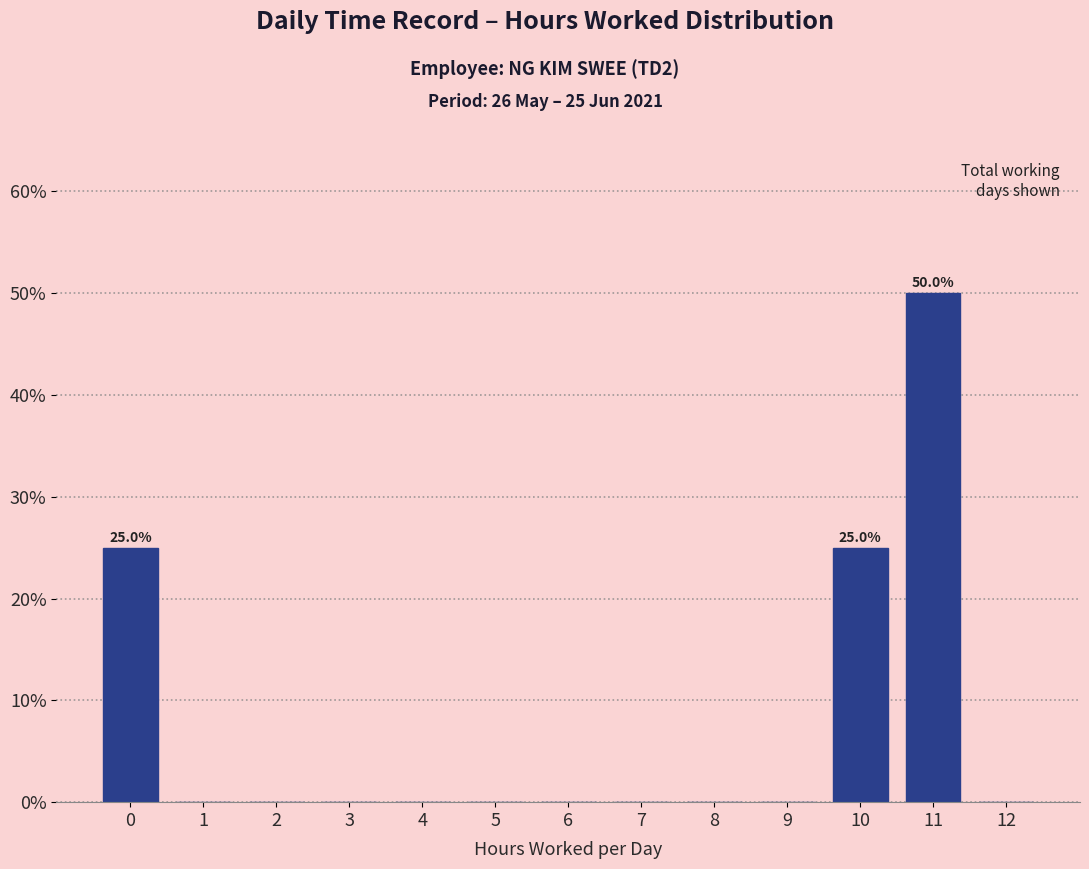

Reading left to right, what are all the values shown in this chart?

0=25	1=0	2=0	3=0	4=0	5=0	6=0	7=0	8=0	9=0	10=25	11=50	12=0